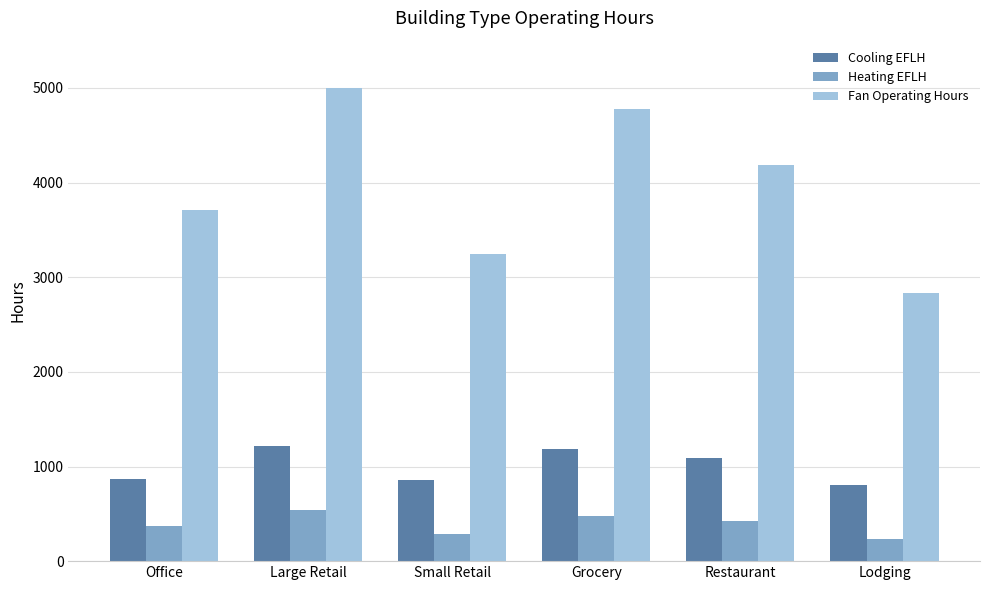

Which series has the widest spread of values?

Fan Operating Hours